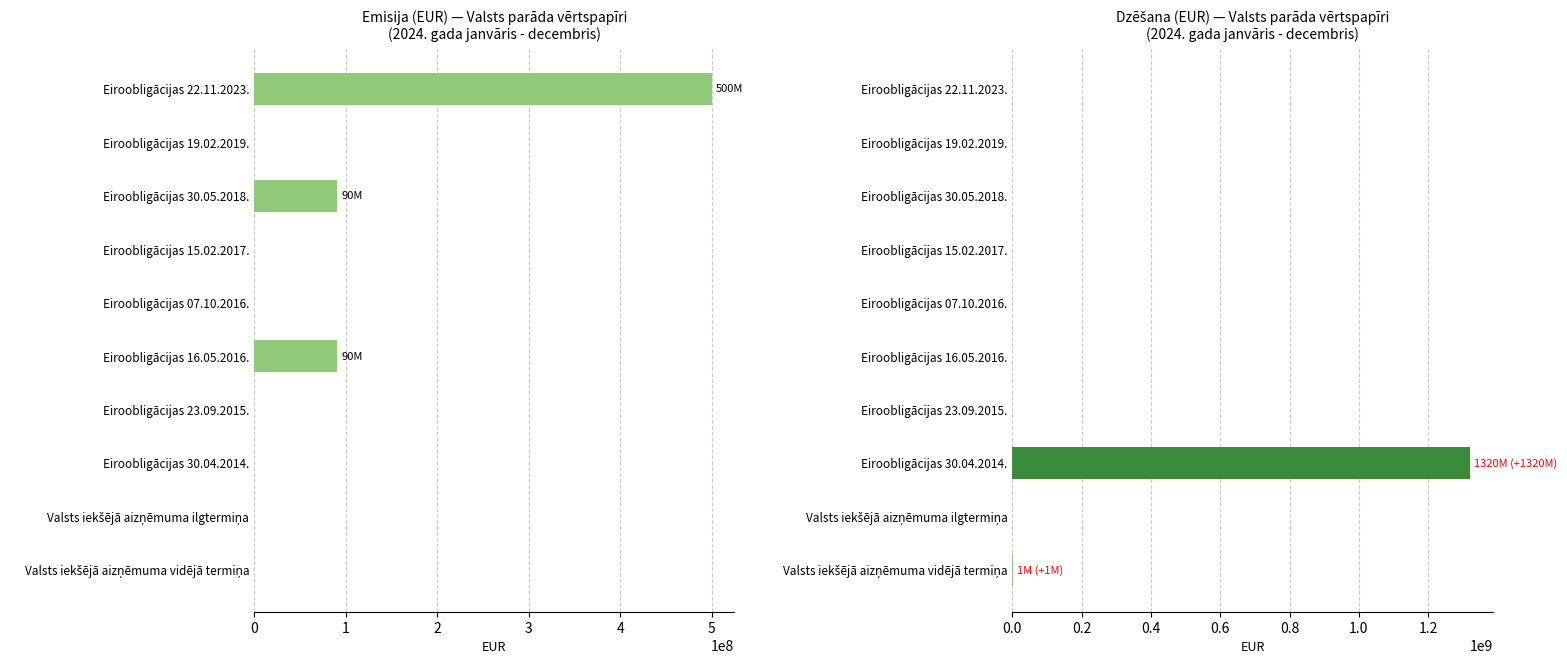

True or false: Emisija (col_3) has a value of 500000000 at Eiroobligācijas 22.11.2023..

True